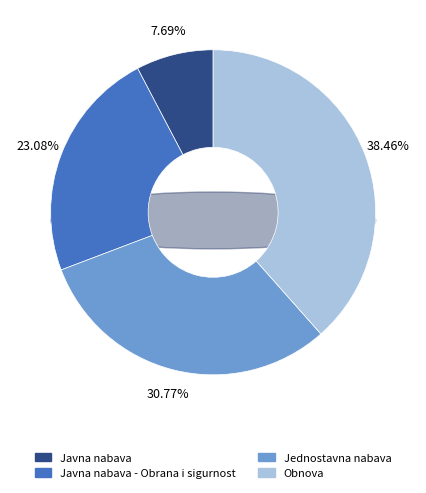

The Javna nabava slice represents 8% of the pie. True or false?

True